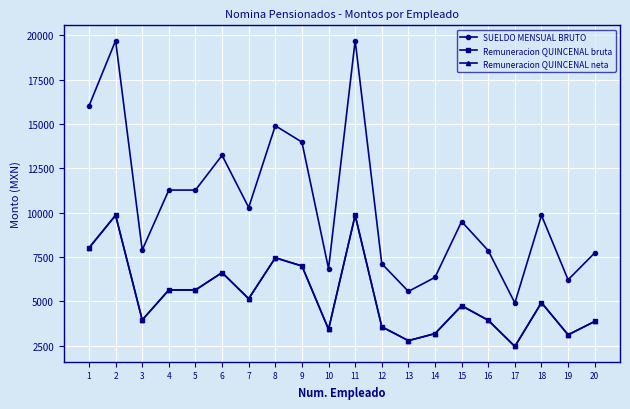

Does the chart have visible grid lines?

Yes